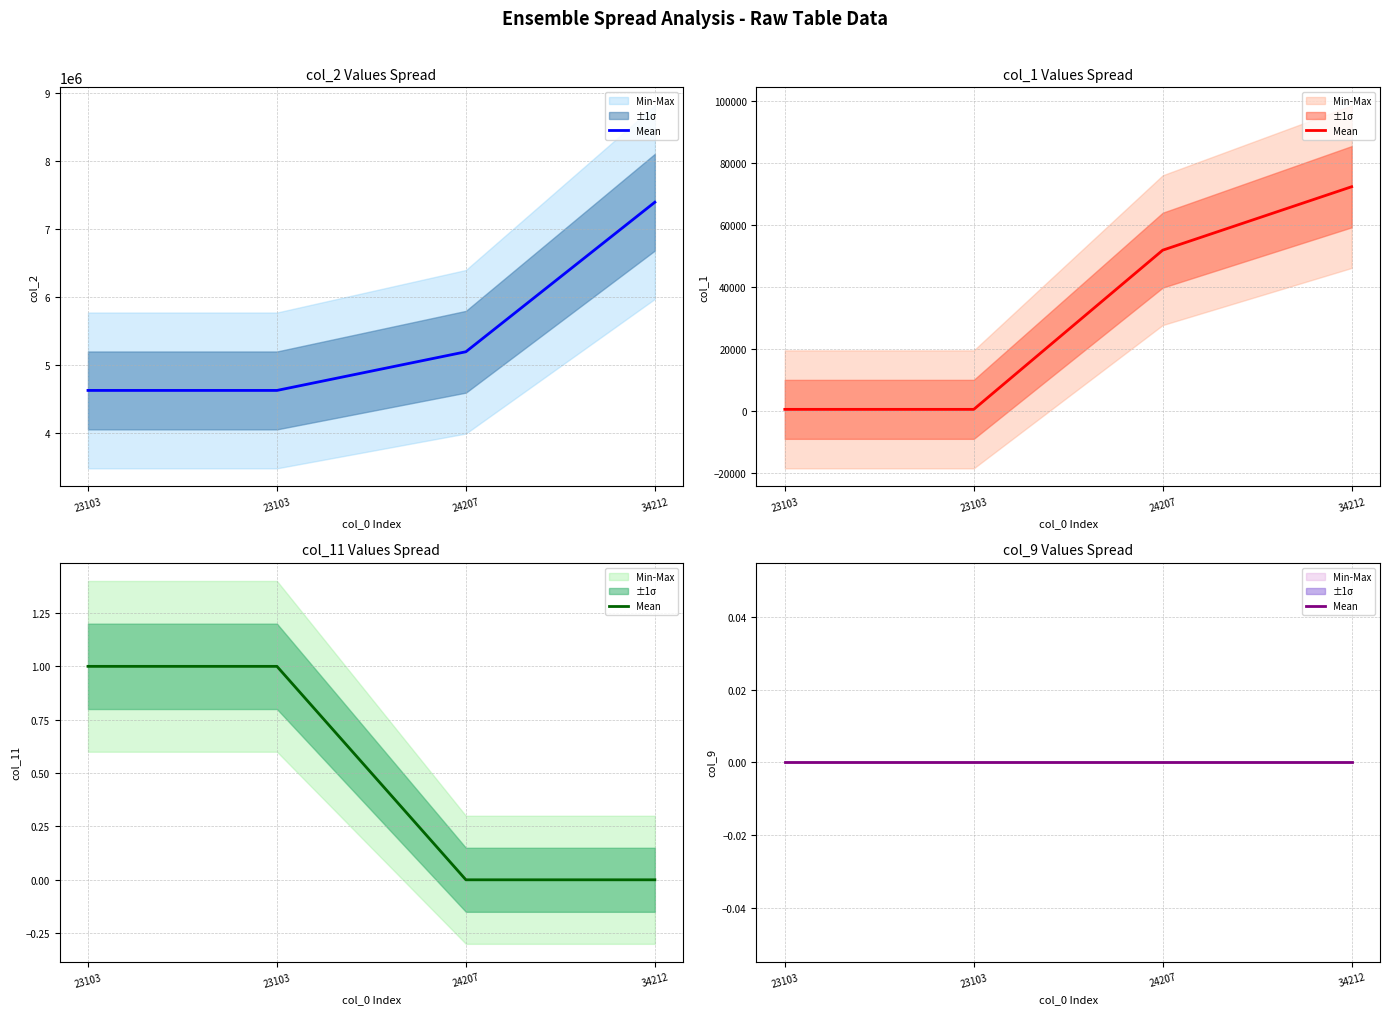

What is the value of the col_1 point at the 4th from the left?

72406